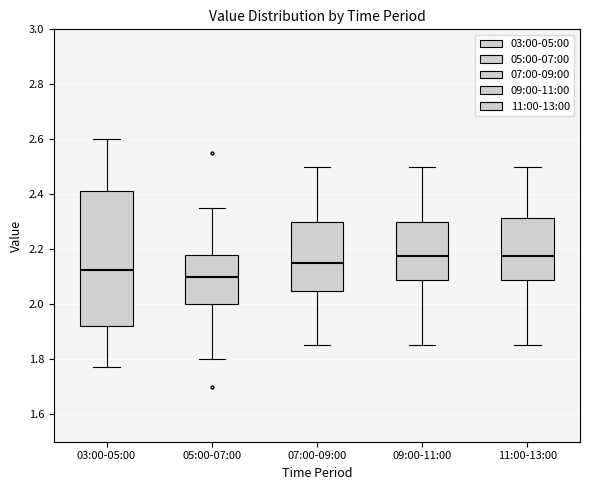

Where does the median line of the box for 11:00-13:00 sit on the y-axis? The values are not printed on the chart, so give them approximately, as read against the axis.

2.18